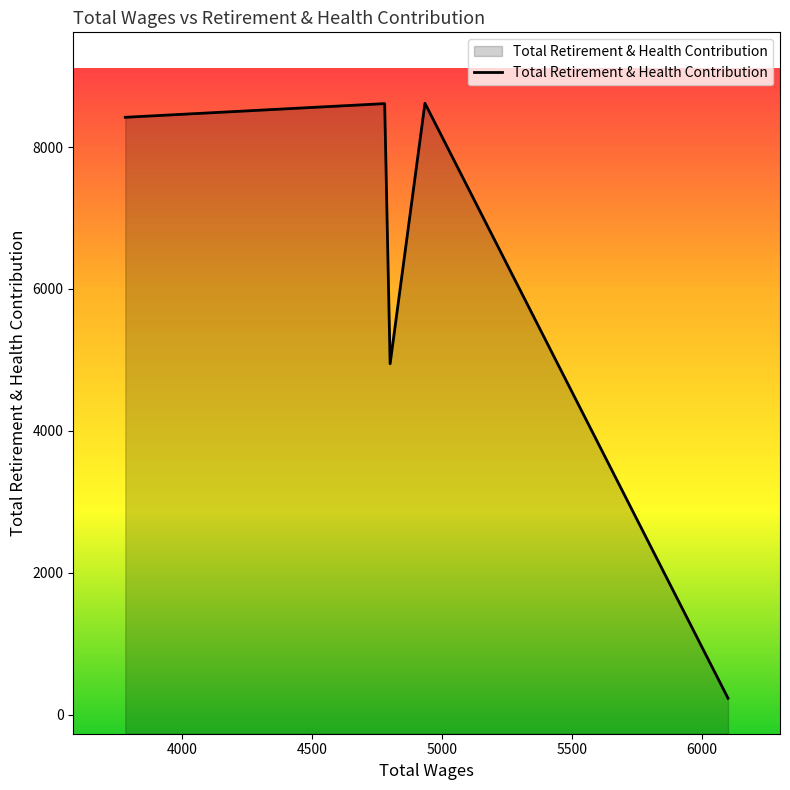

Reading left to right, list all the values displayed in this chart.

8420	8613	4945	8618	229